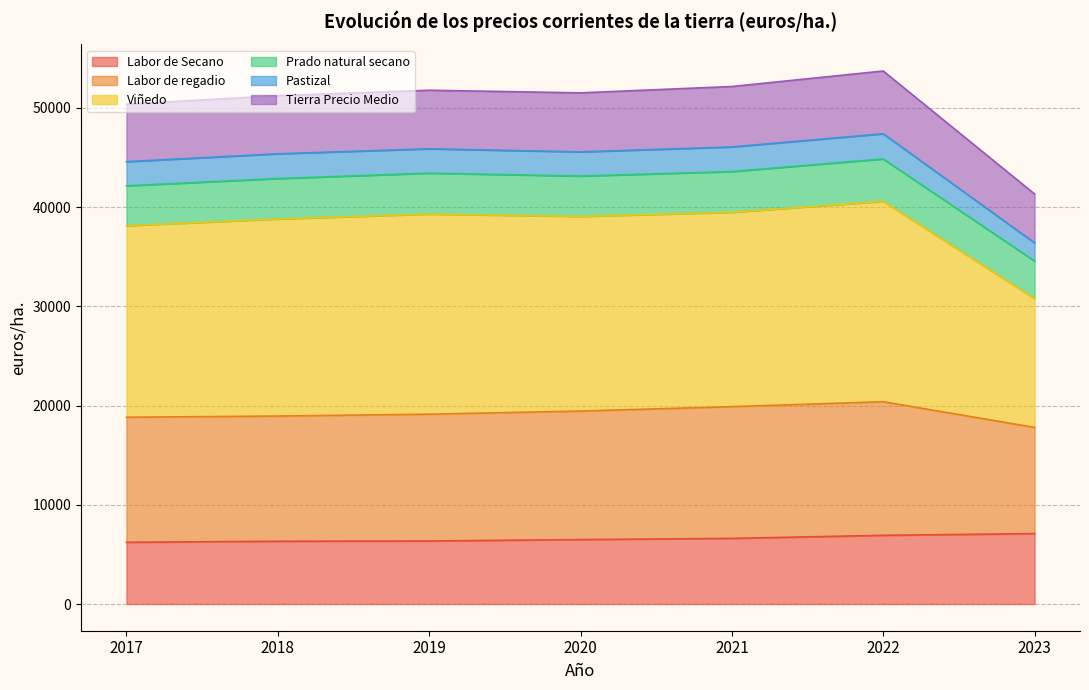

True or false: Labor de regadio and Tierra Precio Medio intersect in this chart.

False